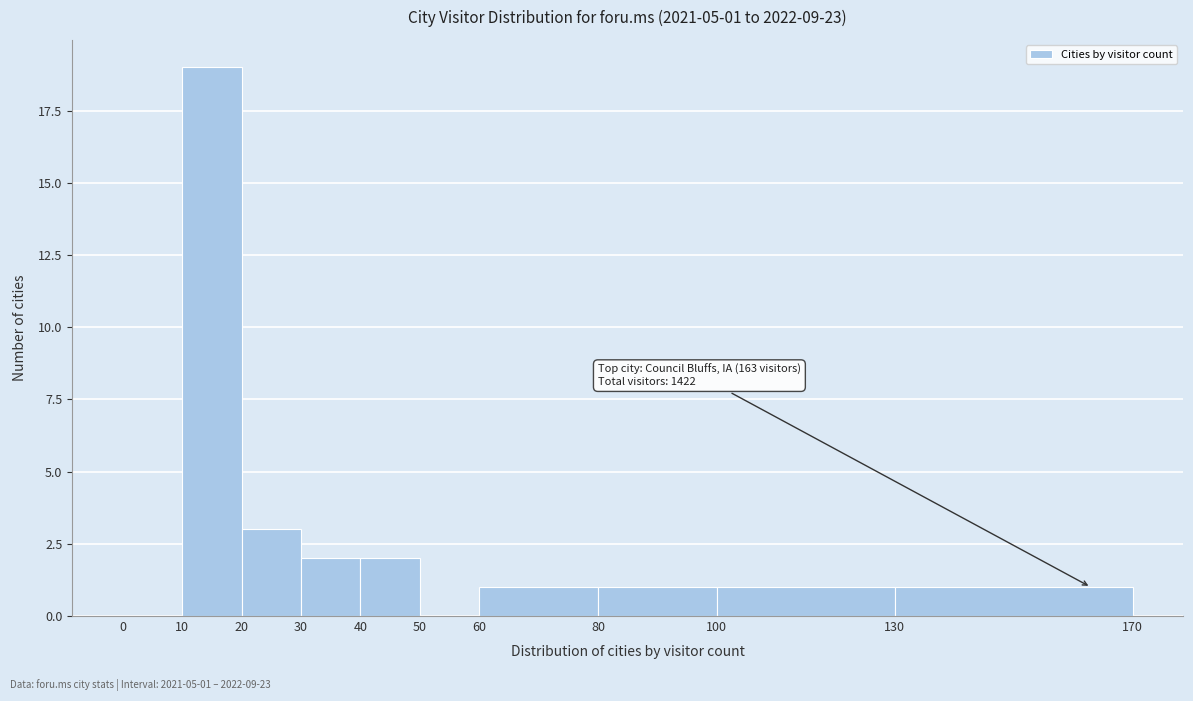

Over which range of the x-axis is the bar tallest?

10 to 20